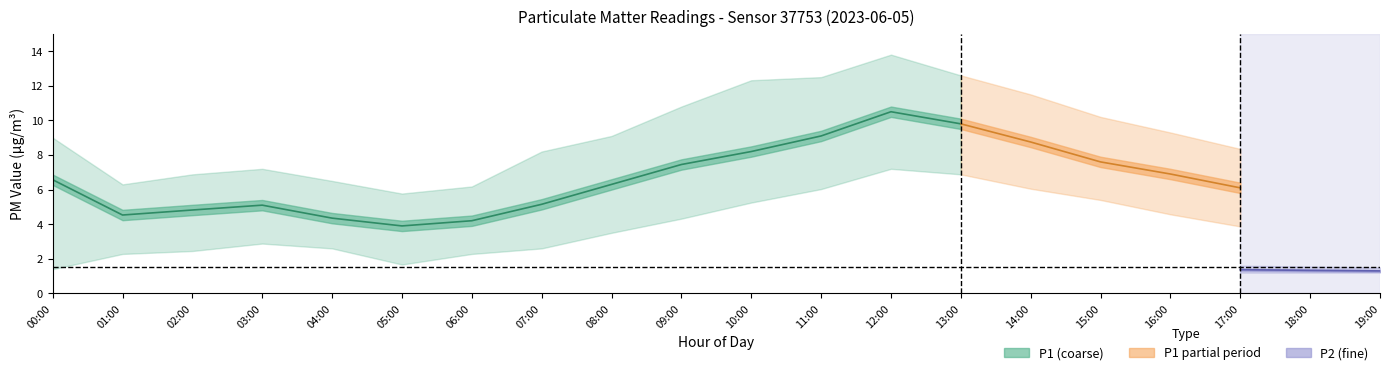

How many categories are shown in the chart?

20